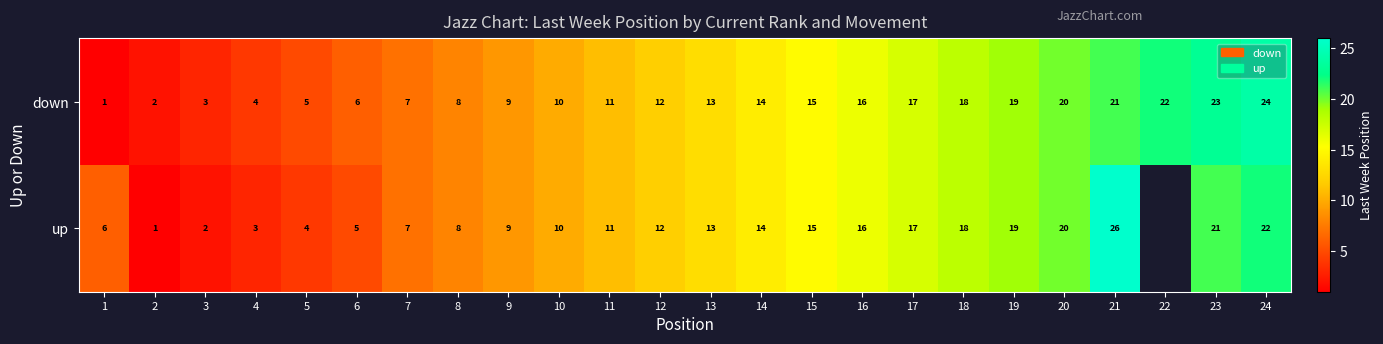

Is the value of down at 6 greater than the value of up at 24?

No